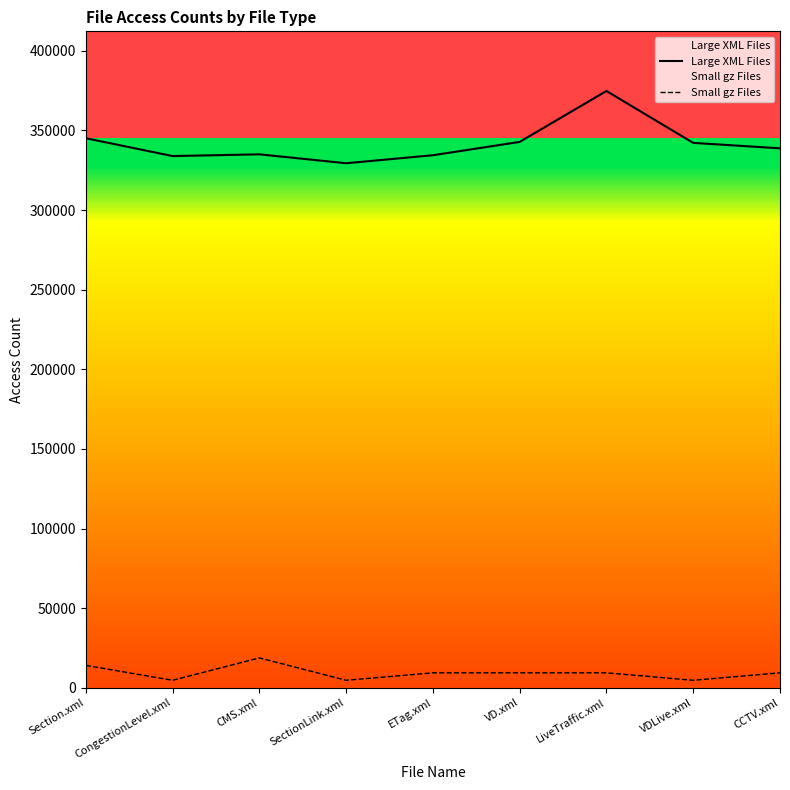

What is the difference between the maximum and minimum values in the Small gz Files series?

14053.1